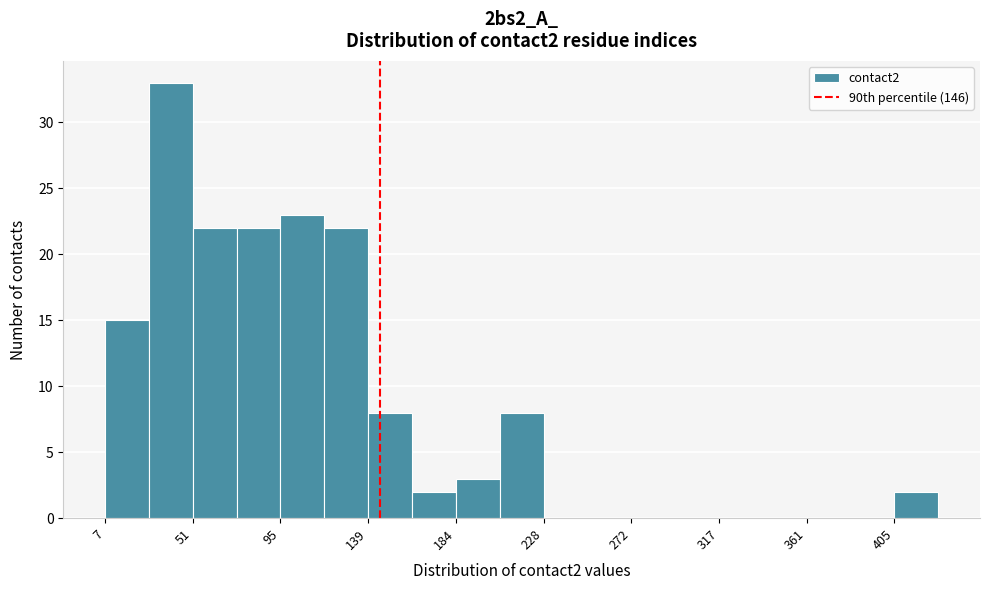

Reading left to right, list every bar in this chart as the range it spans on the x-axis followed by its height. Neither the bar edges nor the heights are printed on the chart, so give them approximately, as read against the axes.

5 to 30: 15
30 to 50: 33
50 to 75: 22
75 to 95: 22
95 to 120: 23
120 to 140: 22
140 to 160: 8
160 to 185: 2
185 to 205: 3
205 to 230: 8
230 to 250: 0
250 to 275: 0
275 to 295: 0
295 to 315: 0
315 to 340: 0
340 to 360: 0
360 to 385: 0
385 to 405: 0
405 to 430: 2